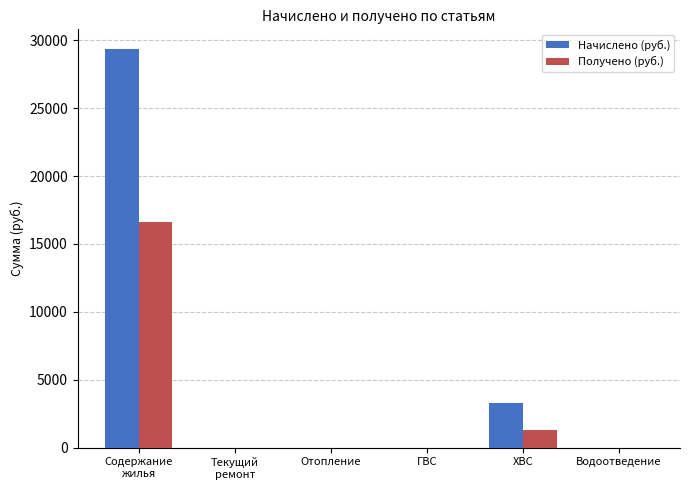

Which series has the largest range (max minus min)?

Начислено (руб.)